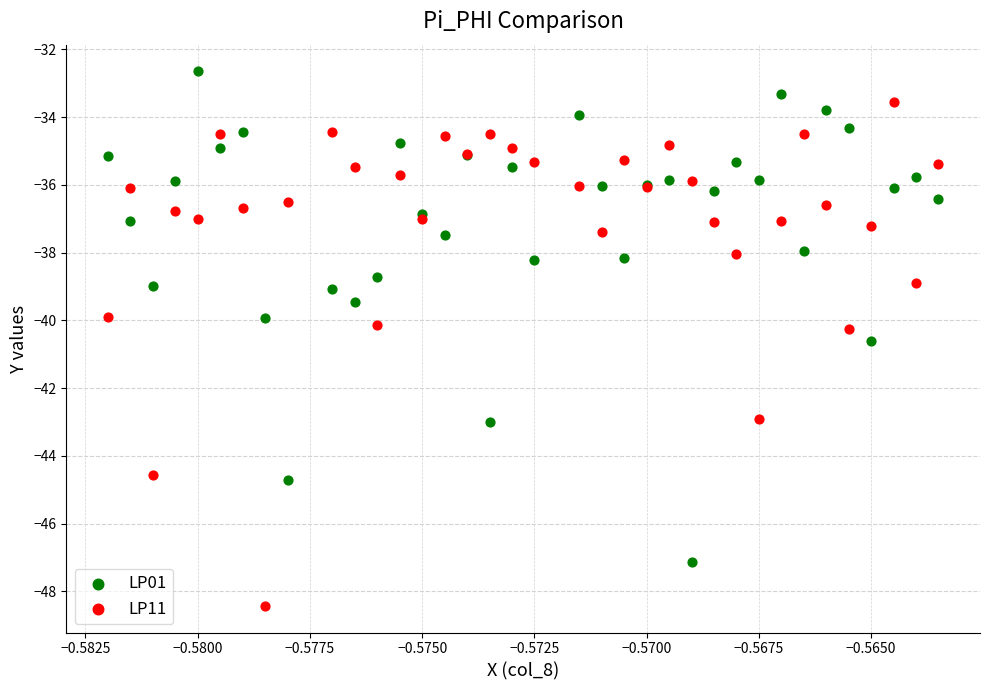

Which series contains the highest Y value?

LP01